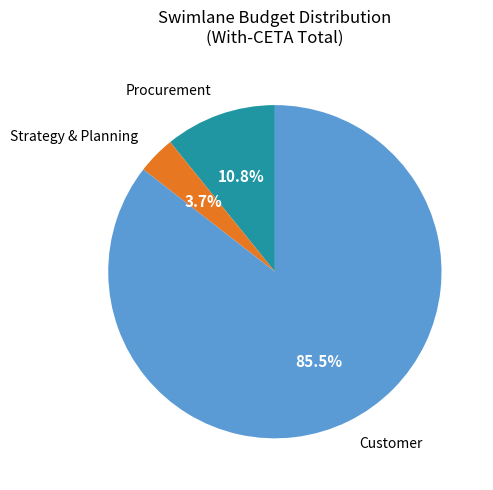

Which slice is the smallest?

Strategy & Planning